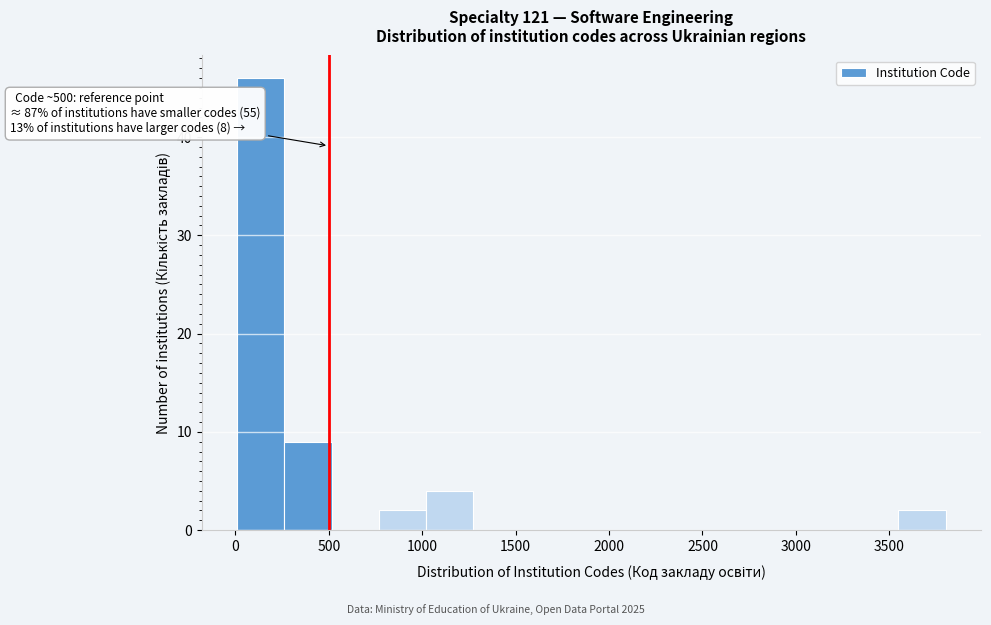

Which range on the x-axis has the tallest bar?

0 to 250